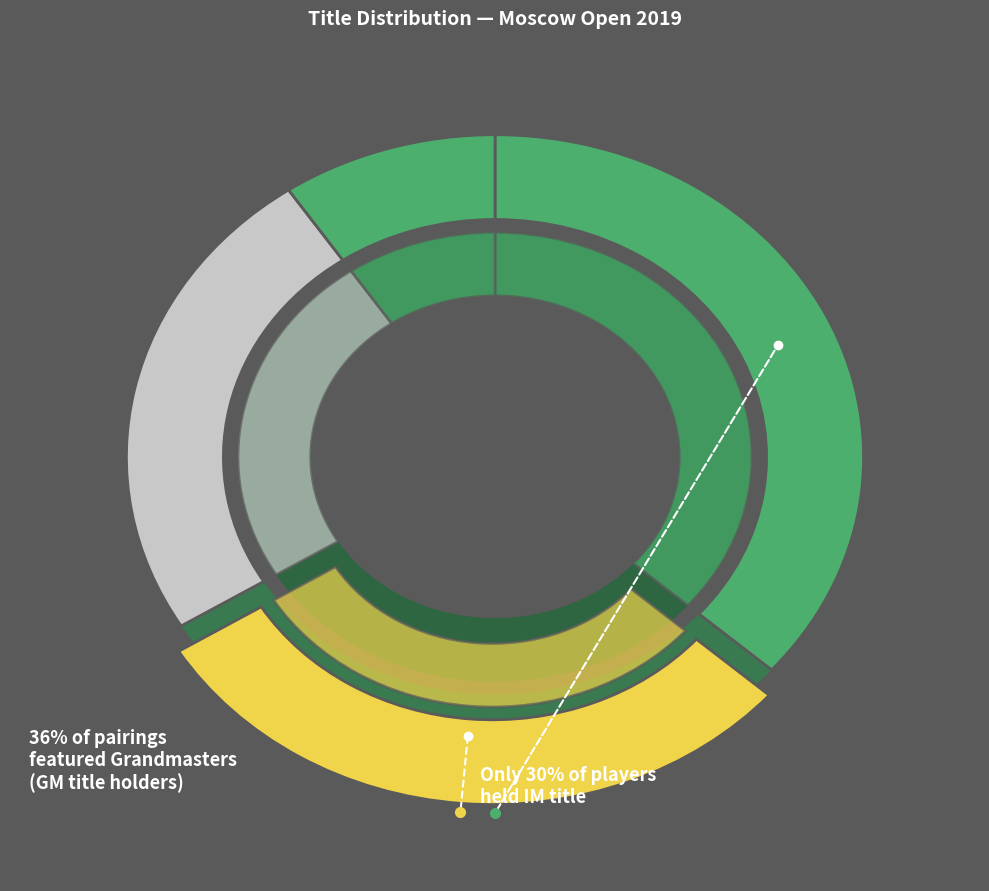

Is there a majority slice in this chart?

No